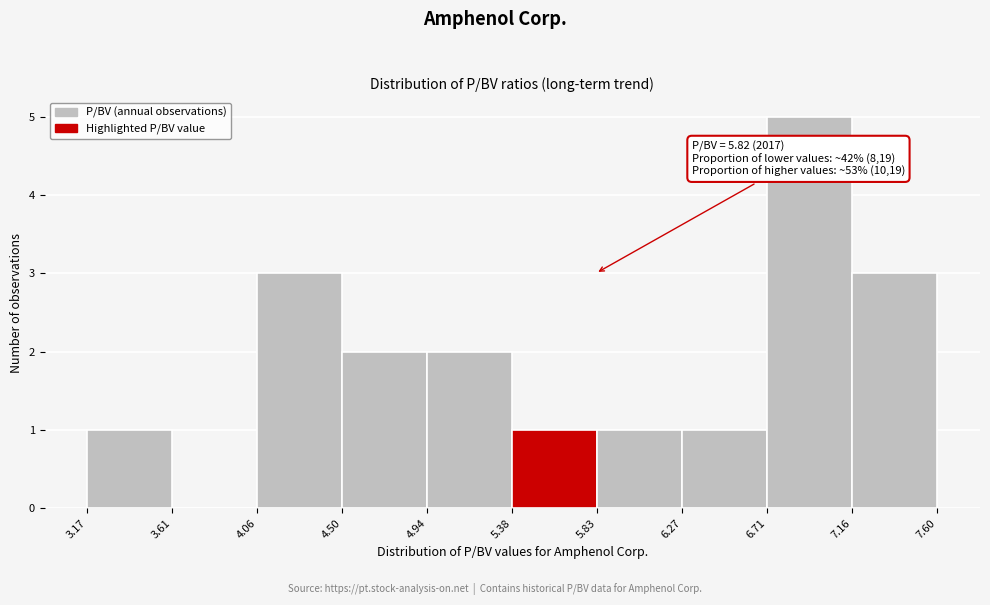

Which range on the x-axis has the tallest bar?

6.71 to 7.16